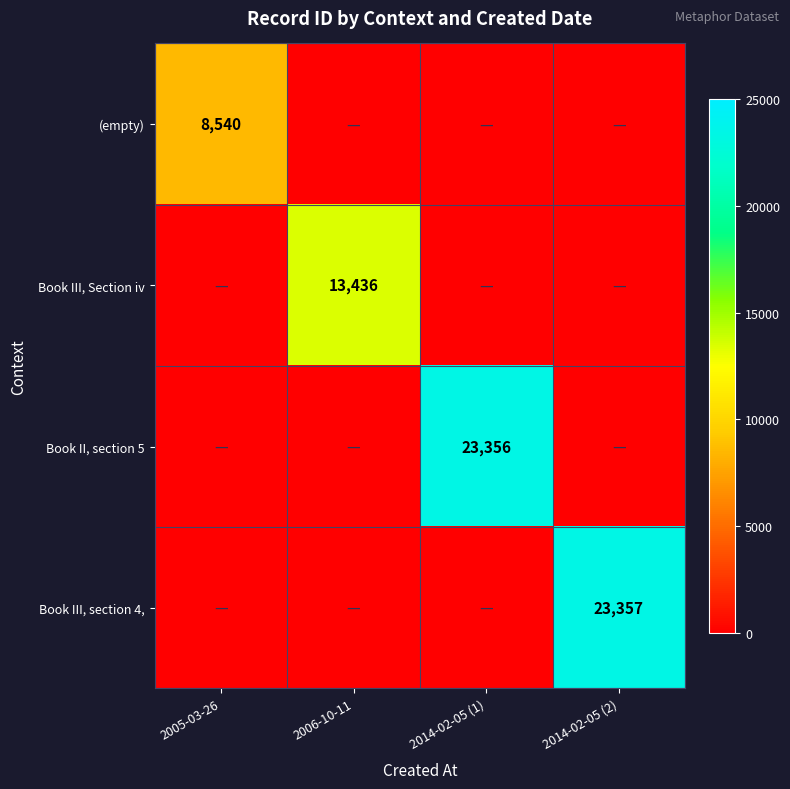

The (empty) series shows 8540 at 2005-03-26. True or false?

True